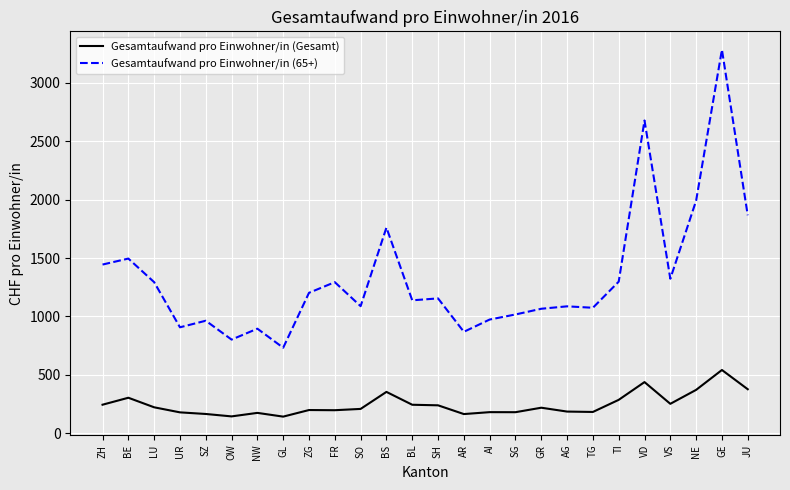

The value of Gesamtaufwand pro Einwohner/in (Gesamt) at TG is 182.0. True or false?

True